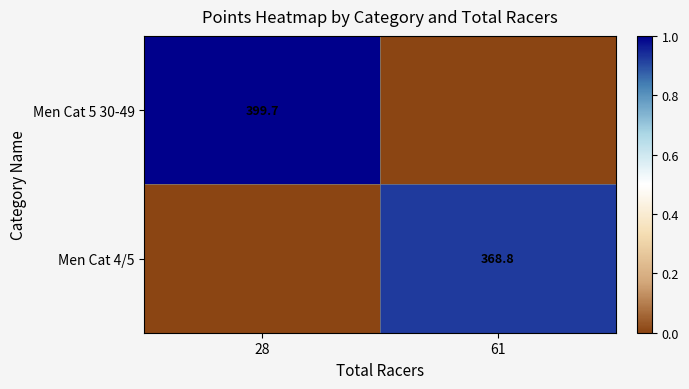

How many data points does each series have?

2